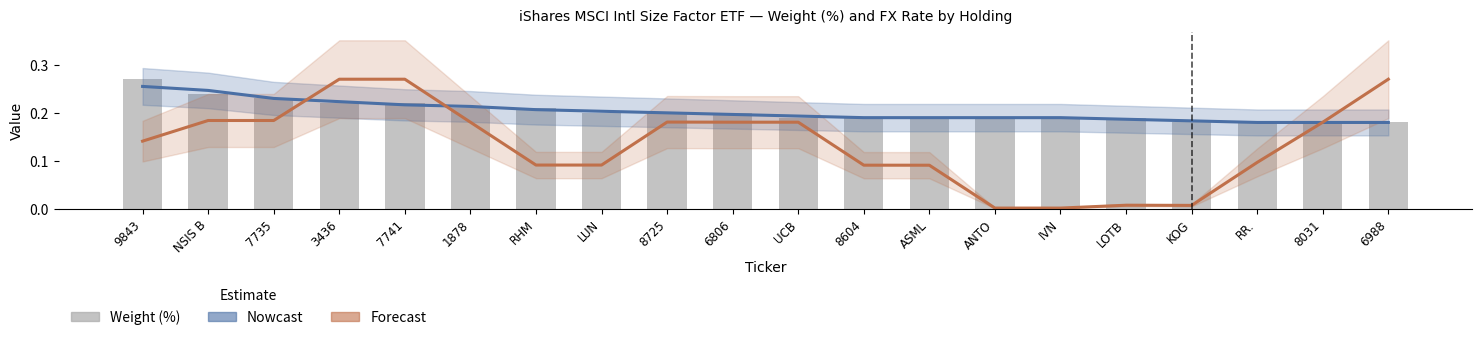

What is the difference between the maximum and minimum values in the Weight (%) series?

0.1